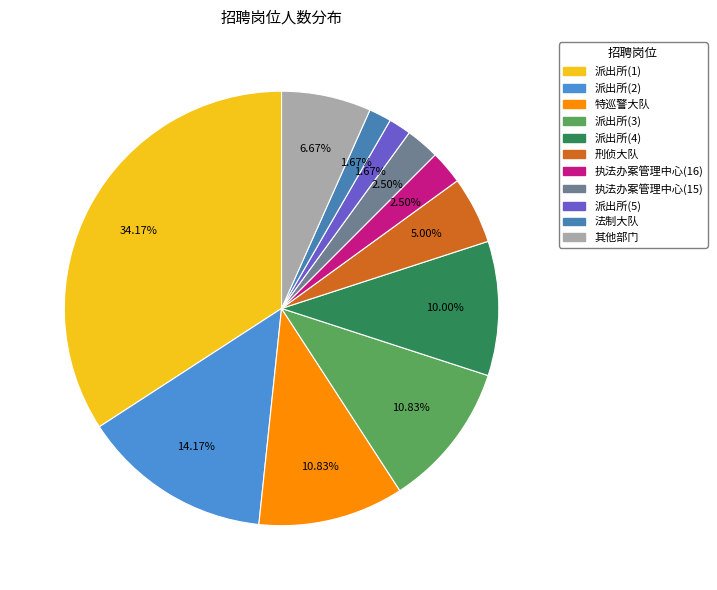

Count the number of slices in the pie.

11